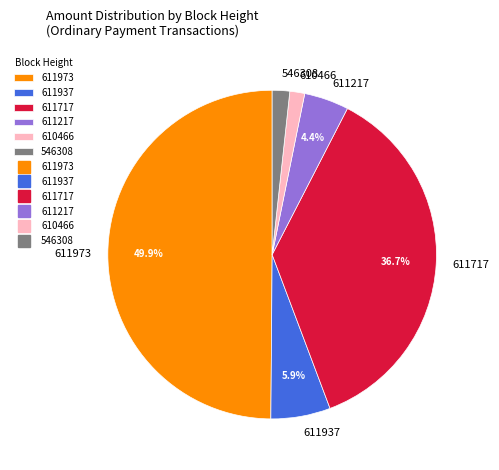

Does 546308 account for over 50% of the chart?

No